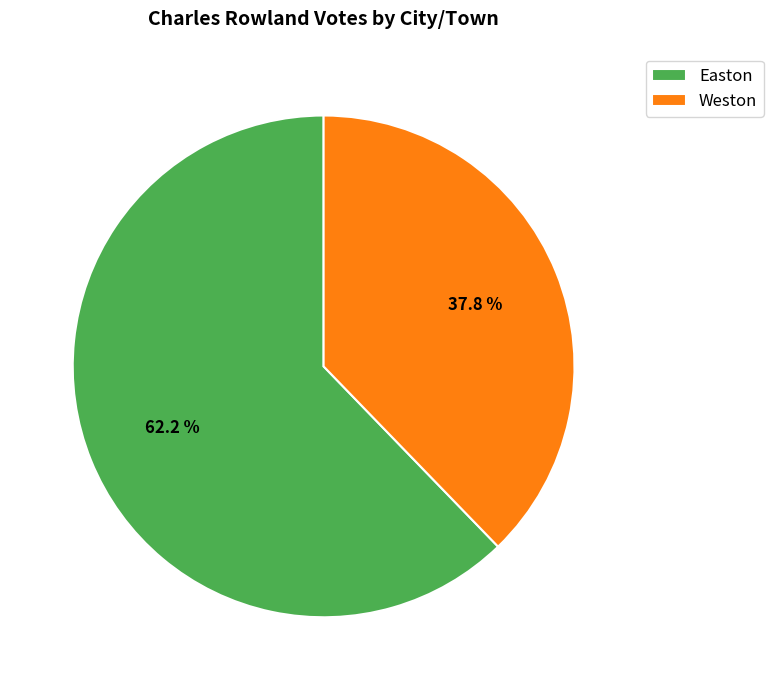

How much of the chart is everything except Weston?

62.2%